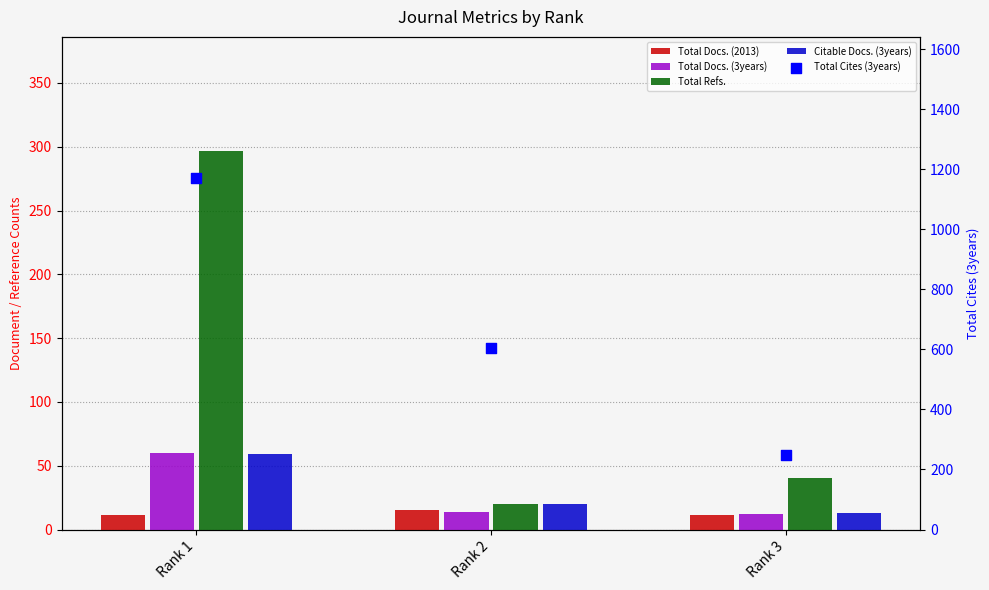

Which series contains the highest Y value?

Total Cites (3years)